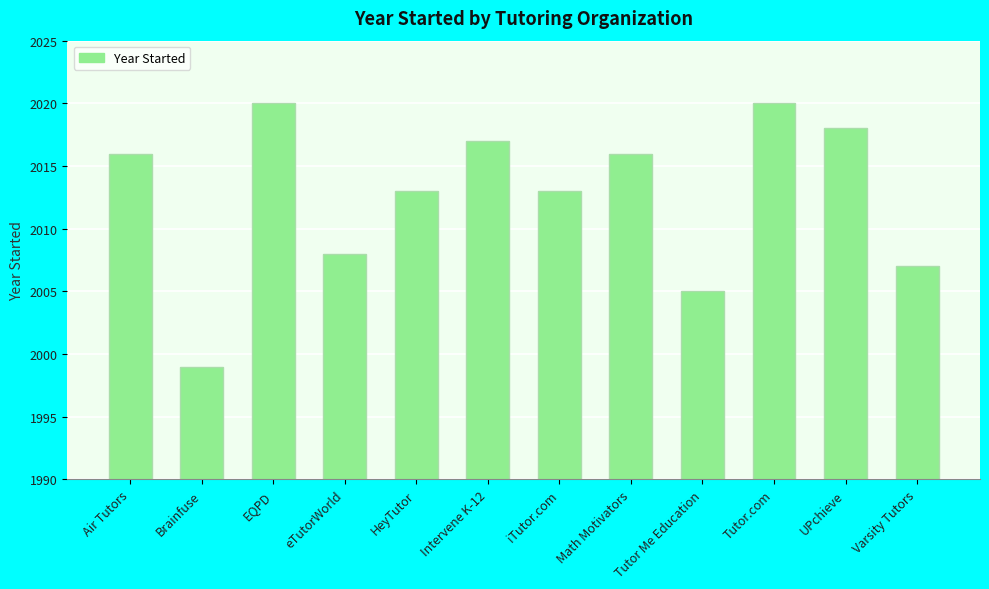

What is the average value?

2013